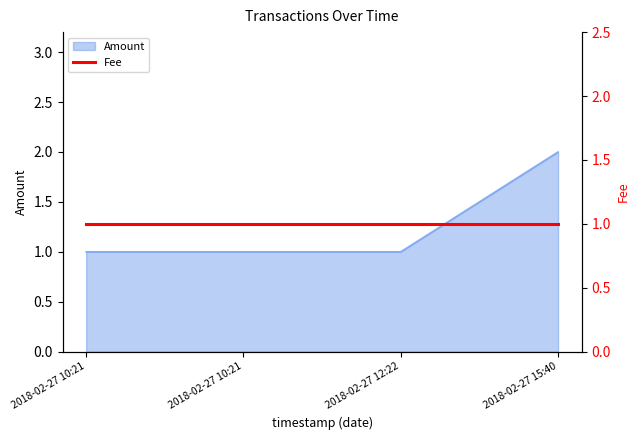

Is it true that the value at 2018-02-27 10:21 is 1?

False